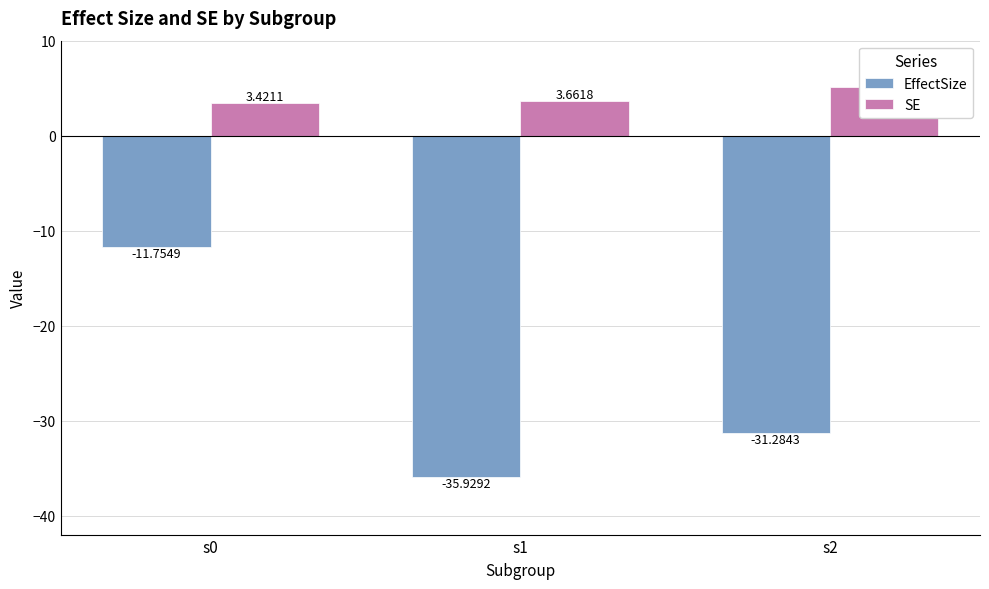

Reading left to right, list all the values displayed in this chart.

EffectSize: -11.8	-35.9	-31.3
SE: 3.4	3.7	5.1